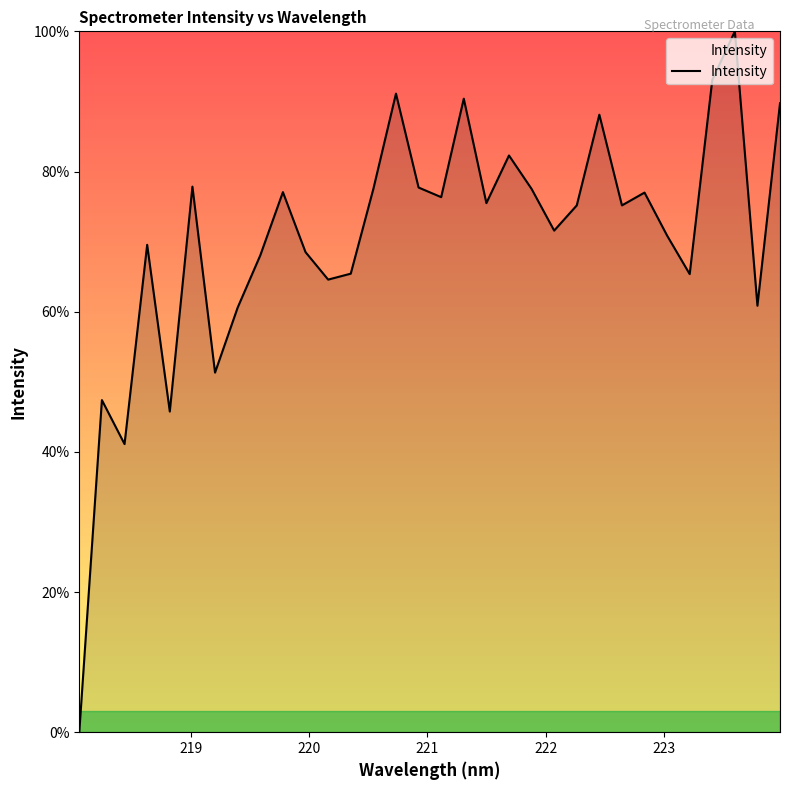

What is the maximum value shown in the chart?

100.0